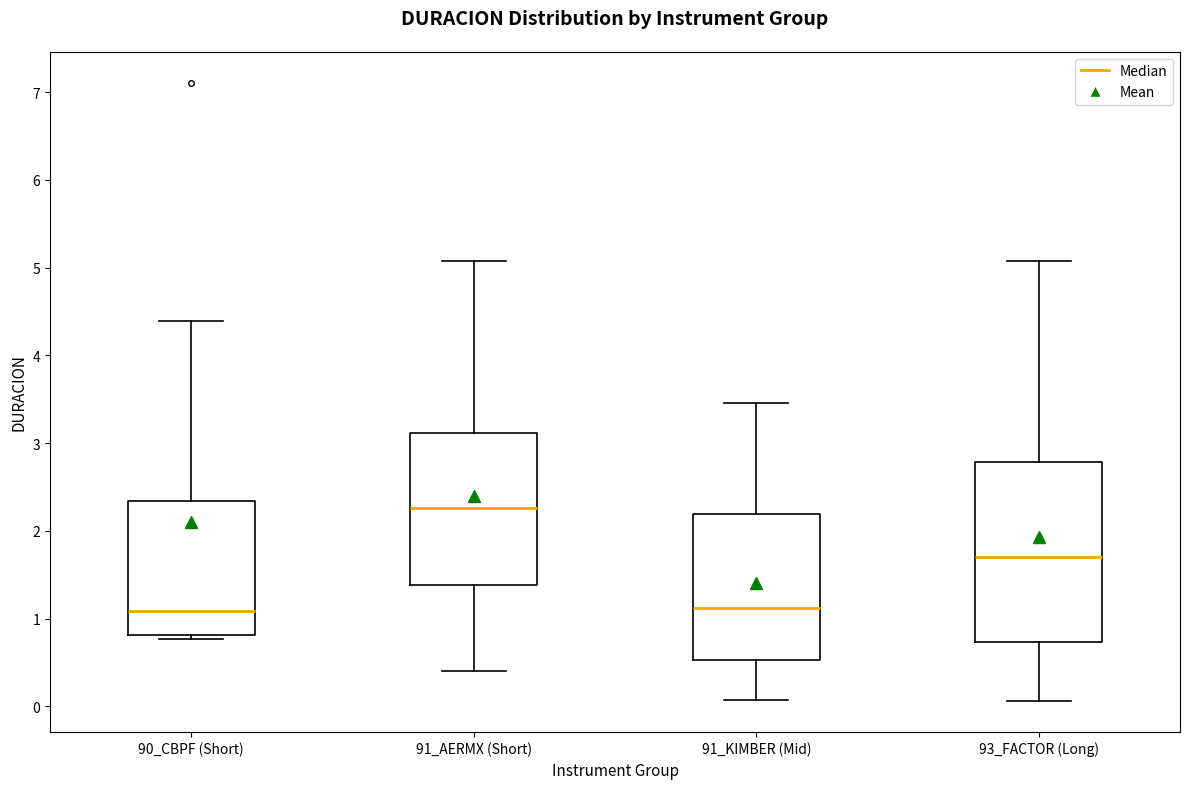

Reading left to right, transcribe this box plot: for each box, give where its median line is, the range the box spans, and where its two whiskers end, as read against the y-axis. The values are not printed on the chart, so give them approximately, as read against the axis.

90_CBPF (Short): median 1.1, box 0.8 to 2.3, whiskers 0.8 (just below the box's lower edge) to 4.4
91_AERMX (Short): median 2.3, box 1.4 to 3.1, whiskers 0.4 to 5.1
91_KIMBER (Mid): median 1.1, box 0.5 to 2.2, whiskers 0.1 to 3.5
93_FACTOR (Long): median 1.7, box 0.7 to 2.8, whiskers 0.1 to 5.1